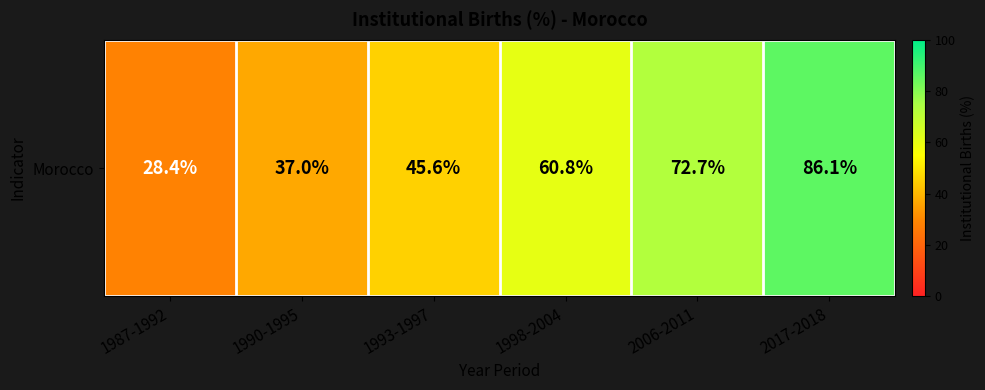

The value at 1998-2004 is 39.3. True or false?

False